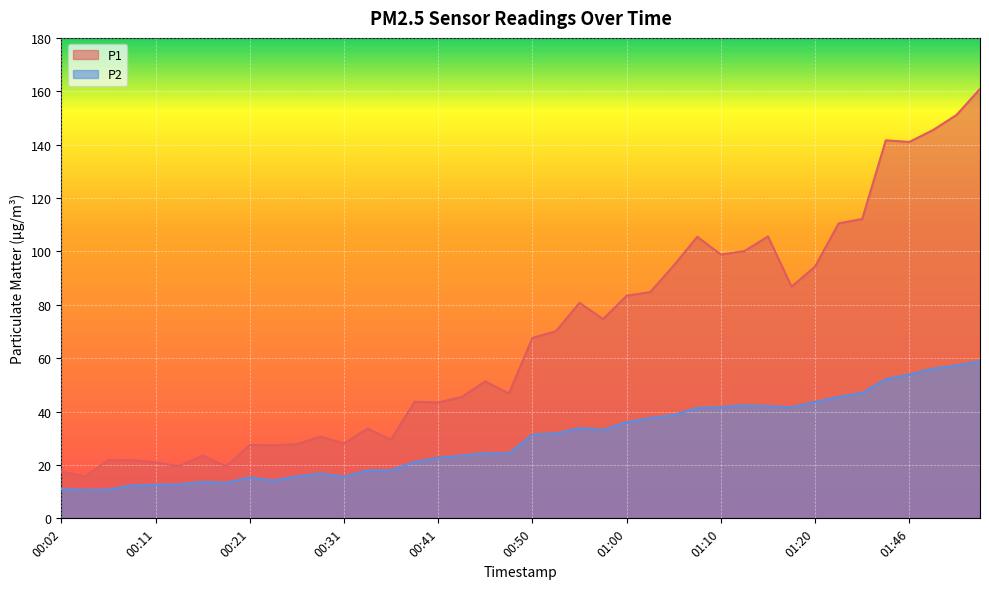

Between 00:02 and 01:20, which series saw the biggest shift?

P1